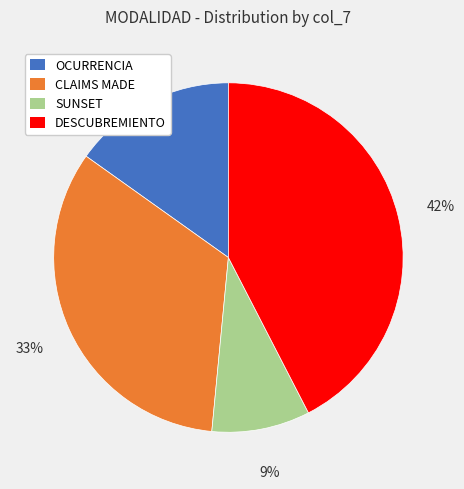

Which has a higher value, DESCUBREMIENTO or OCURRENCIA?

DESCUBREMIENTO